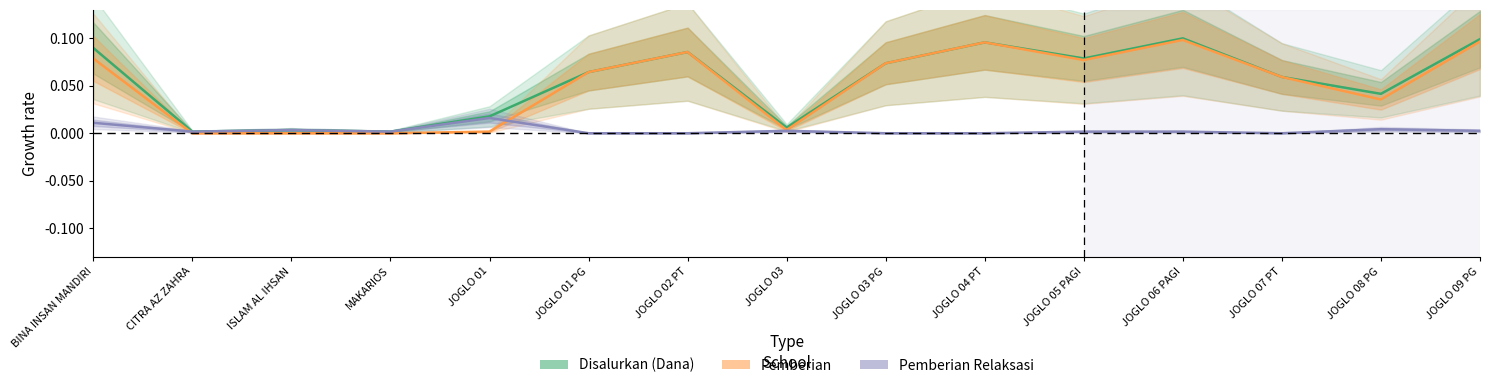

Reading left to right, transcribe all the data shown in this chart.

Disalurkan (Dana): 0.1	0.0	0.0	0.0	0.0	0.1	0.1	0.0	0.1	0.1	0.1	0.1	0.1	0.0	0.1
Pemberian: 0.1	0.0	0.0	0.0	0.0	0.1	0.1	0.0	0.1	0.1	0.1	0.1	0.1	0.0	0.1
Pemberian Relaksasi: 0.0	0.0	0.0	0.0	0.0	0.0	0.0	0.0	0.0	0.0	0.0	0.0	0.0	0.0	0.0